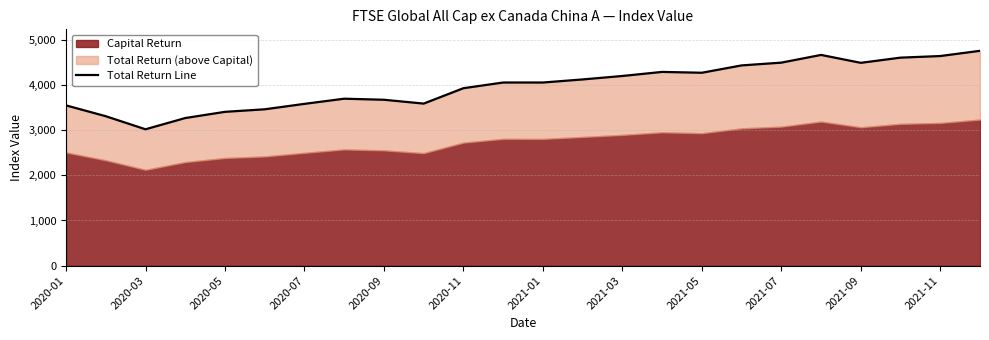

Reading left to right, extract all data points from this chart.

3547.2	3307.4	3018.3	3267.3	3404.3	3460.6	3580.9	3695.1	3671.8	3586.8	3927.4	4053.3	4053.4	4121.4	4198.1	4288.0	4269.4	4432.0	4493.2	4664.0	4488.9	4603.8	4639.3	4754.9